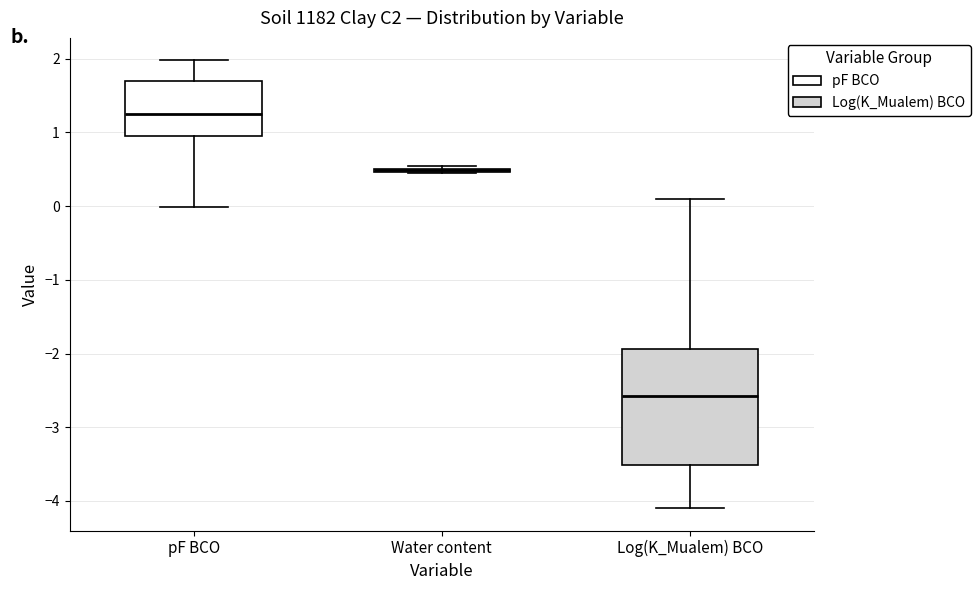

Reading left to right, transcribe this box plot: for each box, give where its median line is, the range the box spans, and where its two whiskers end, as read against the y-axis. The values are not printed on the chart, so give them approximately, as read against the axis.

pF BCO: median 1.3, box 1.0 to 1.7, whiskers 0.0 to 2.0
Water content: box collapsed to a line at 0.5, whiskers 0.4 to 0.5
Log(K_Mualem) BCO: median -2.6, box -3.5 to -1.9, whiskers -4.1 to 0.1